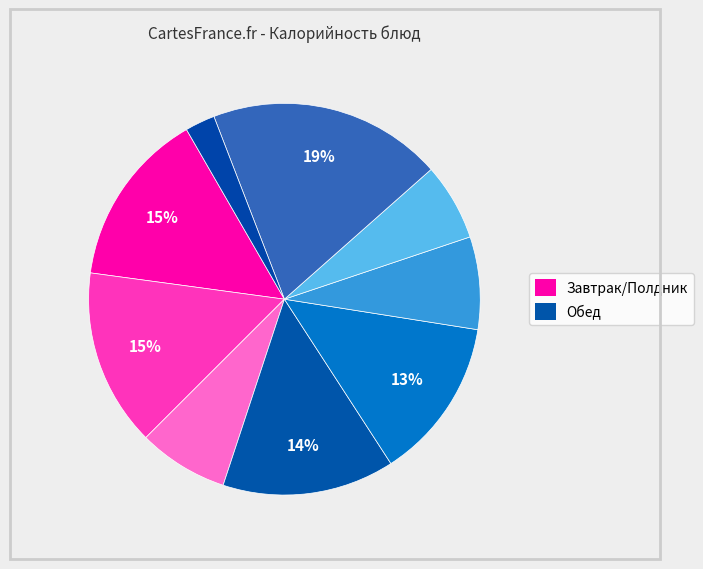

How many slices are in this pie chart?

9